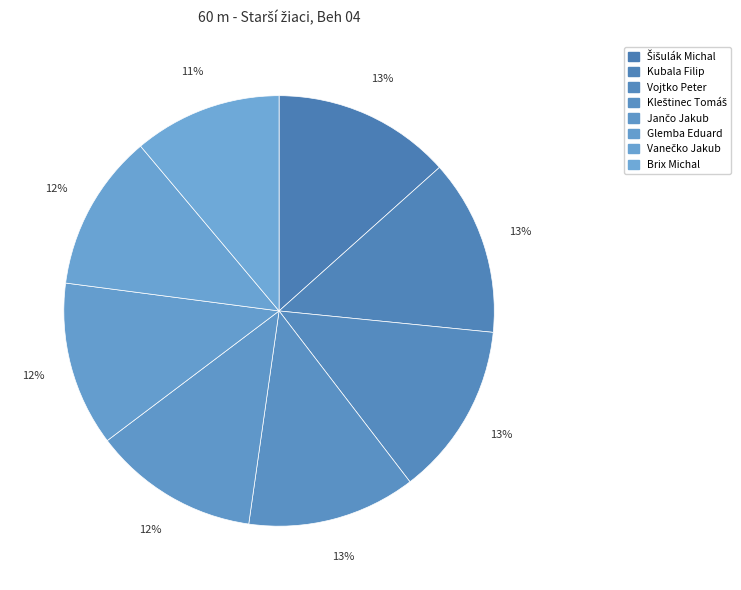

To the nearest percent, what is the difference between the Brix Michal and Vojtko Peter slice percentages?

2%